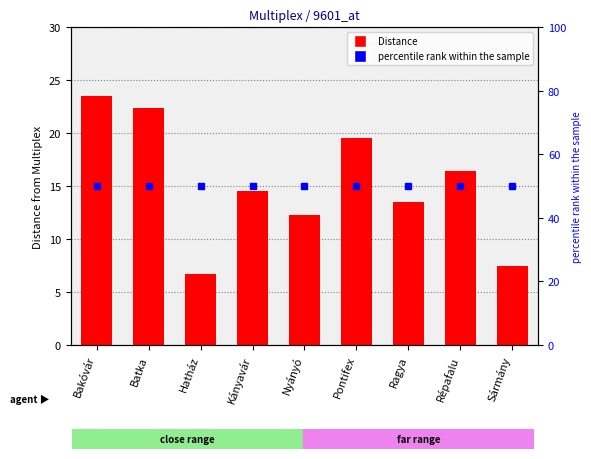

List the labels in order of Distance value, smallest first.

Hatház, Sármány, Nyányó, Ragya, Kányavár, Répafalu, Pontifex, Batka, Bakóvár